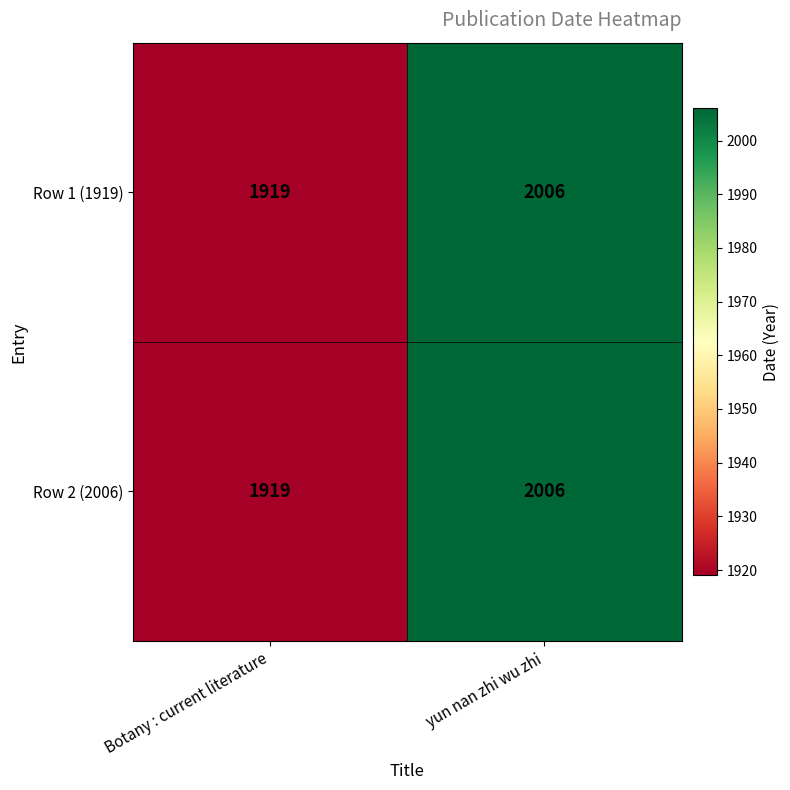

What is the greatest value displayed?

2006